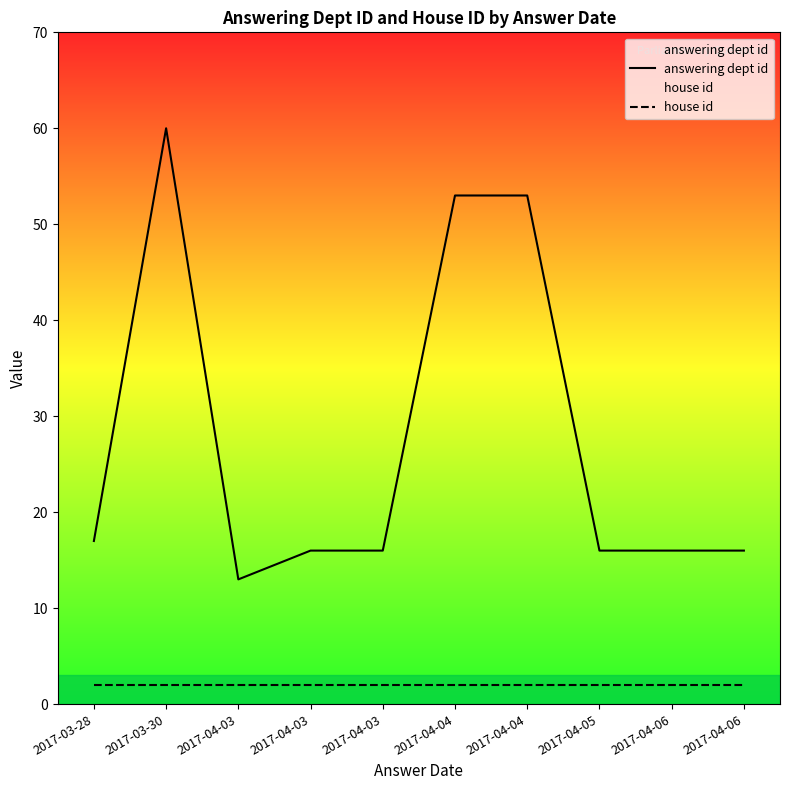

Reading left to right, transcribe all the data shown in this chart.

answering dept id: 2017-03-28=17	2017-03-30=60	2017-04-03=13	2017-04-03=16	2017-04-03=16	2017-04-04=53	2017-04-04=53	2017-04-05=16	2017-04-06=16	2017-04-06=16
house id: 2017-03-28=2	2017-03-30=2	2017-04-03=2	2017-04-03=2	2017-04-03=2	2017-04-04=2	2017-04-04=2	2017-04-05=2	2017-04-06=2	2017-04-06=2